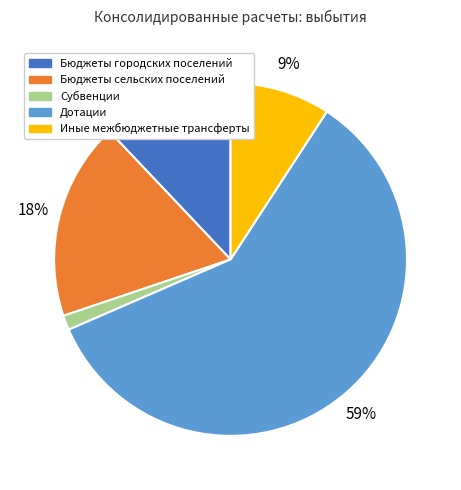

Rank the categories by value from lowest to highest.

Субвенции, Иные межбюджетные трансферты, Бюджеты городских поселений, Бюджеты сельских поселений, Дотации